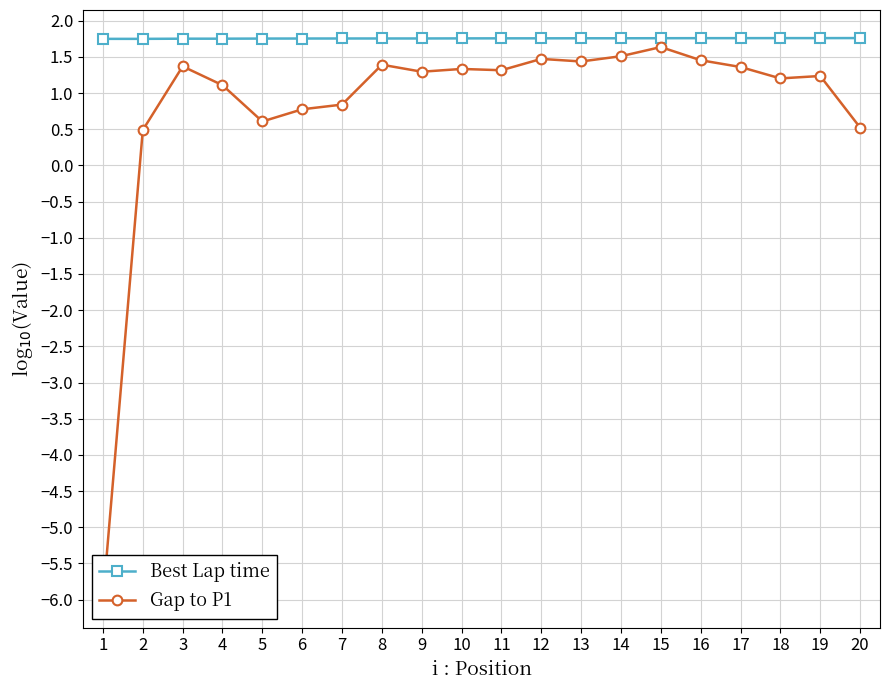

True or false: Gap to P1 and Best Lap time intersect in this chart.

False